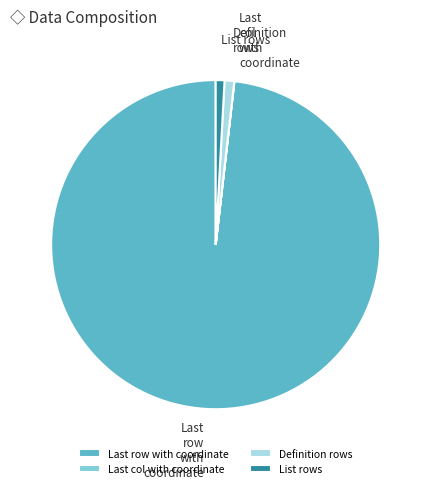

Approximately how many times larger is the value at Definition rows compared to List rows?

1.1